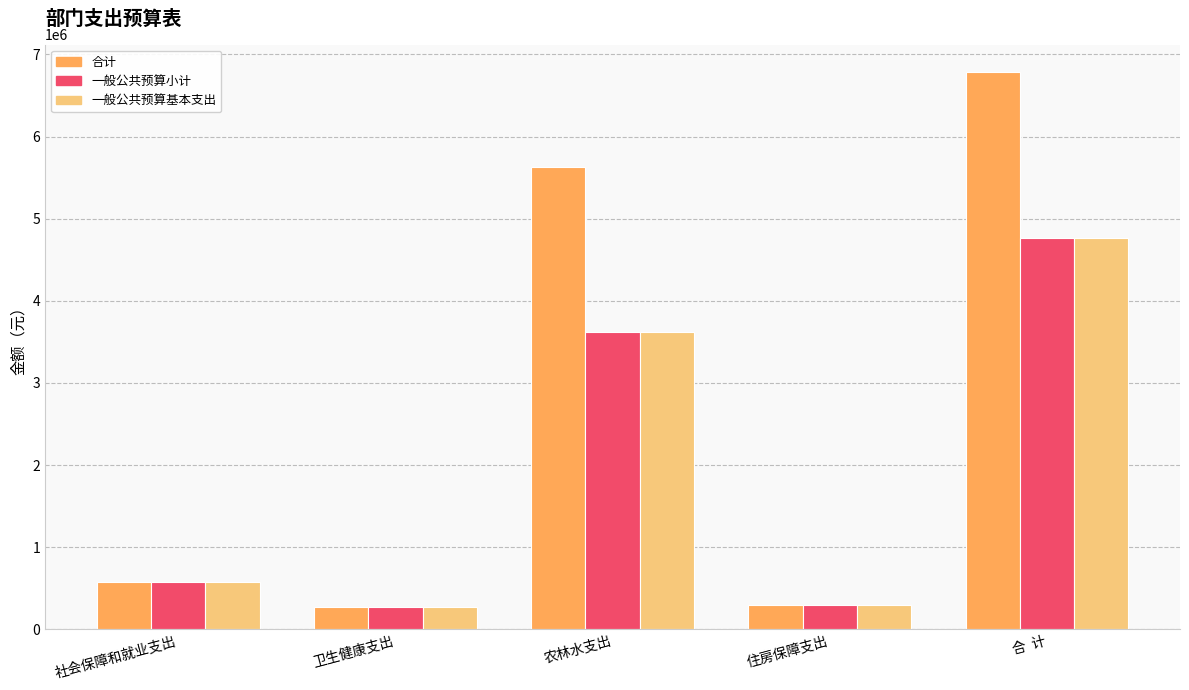

What is the spread (max minus min) of values at 农林水支出?

2018026.0